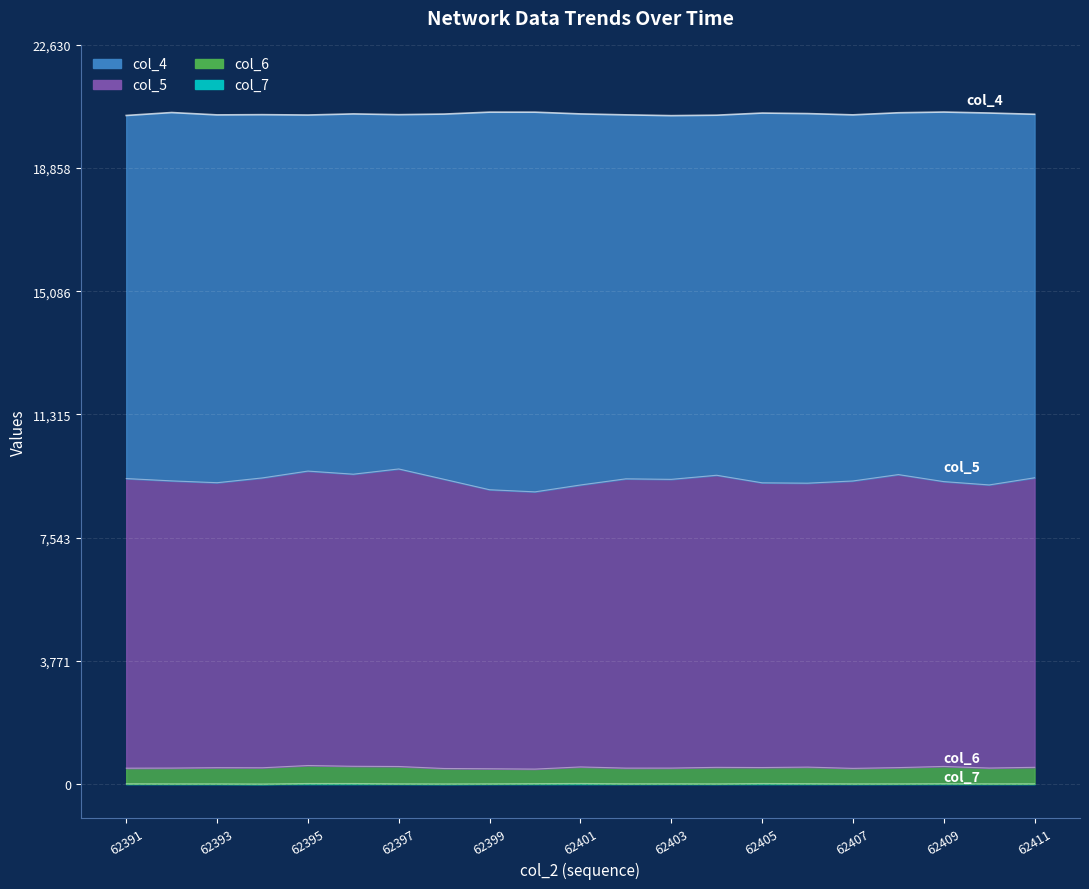

True or false: col_7 has a value of 15 at 62397.

False